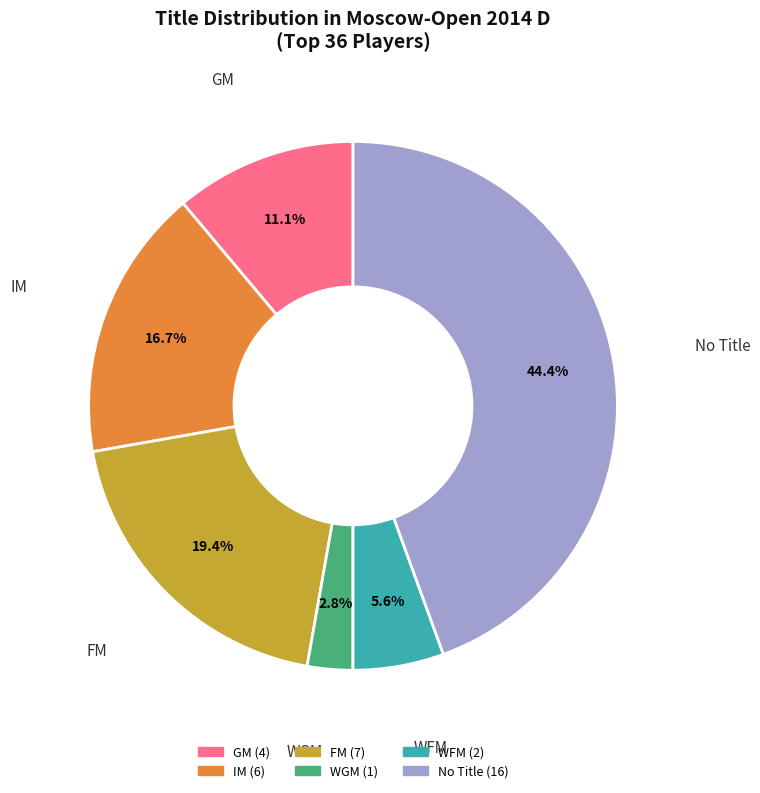

To the nearest percent, what is the average slice percentage?

17%